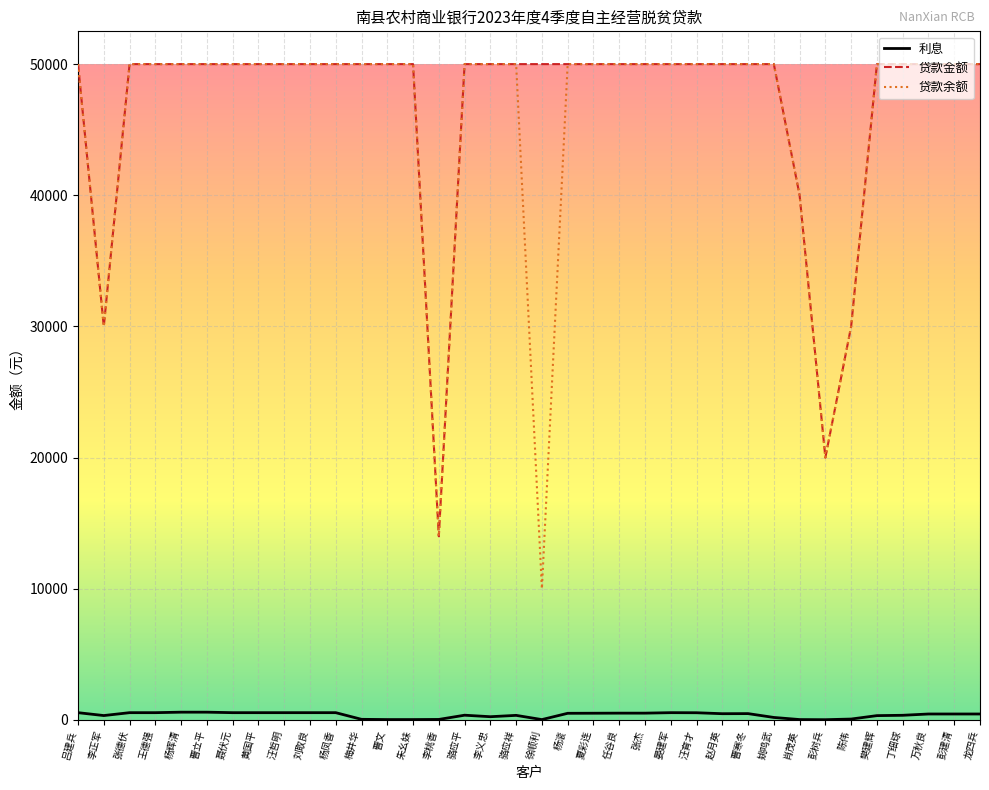

Which series has the widest spread of values?

贷款余额